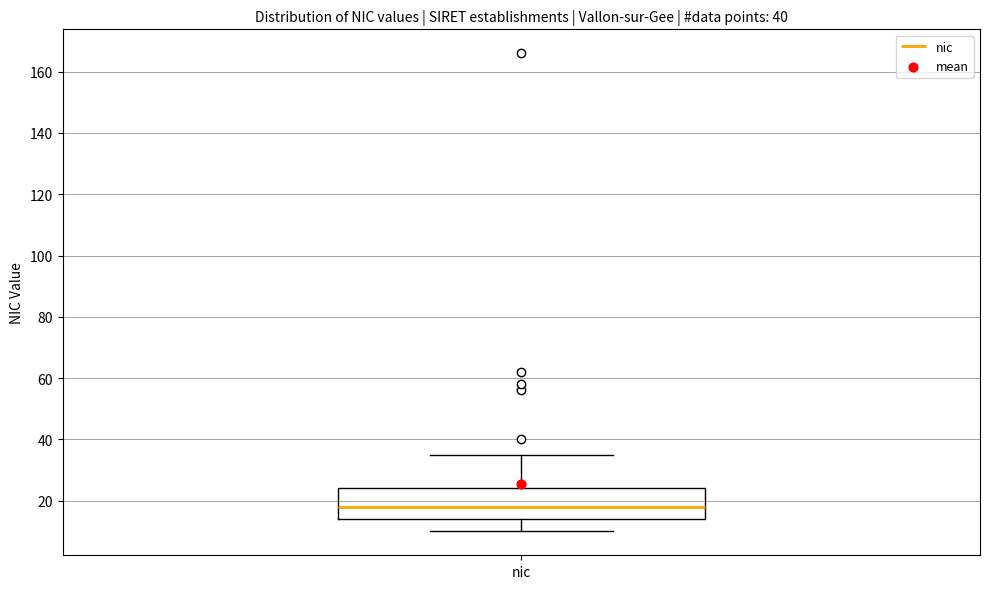

Transcribe this box plot: give where the median line is, the range the box spans, and where the two whiskers end, as read against the y-axis. The values are not printed on the chart, so give them approximately, as read against the axis.

median 18, box 14 to 24, whiskers 10 to 36